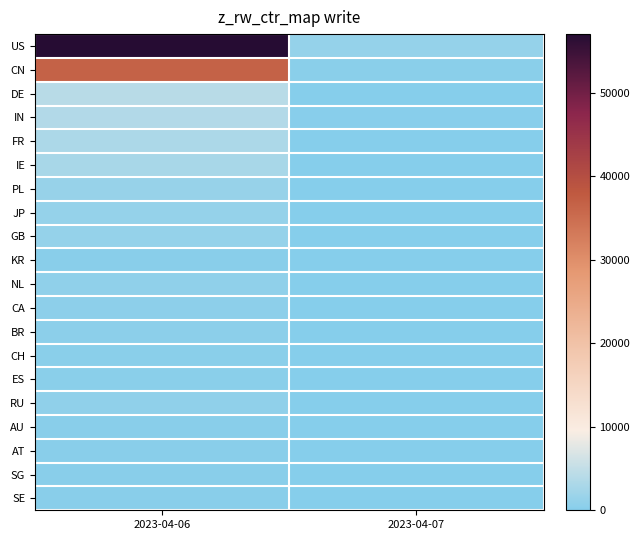

Between 2023-04-06 and 2023-04-07, which is larger?

2023-04-06